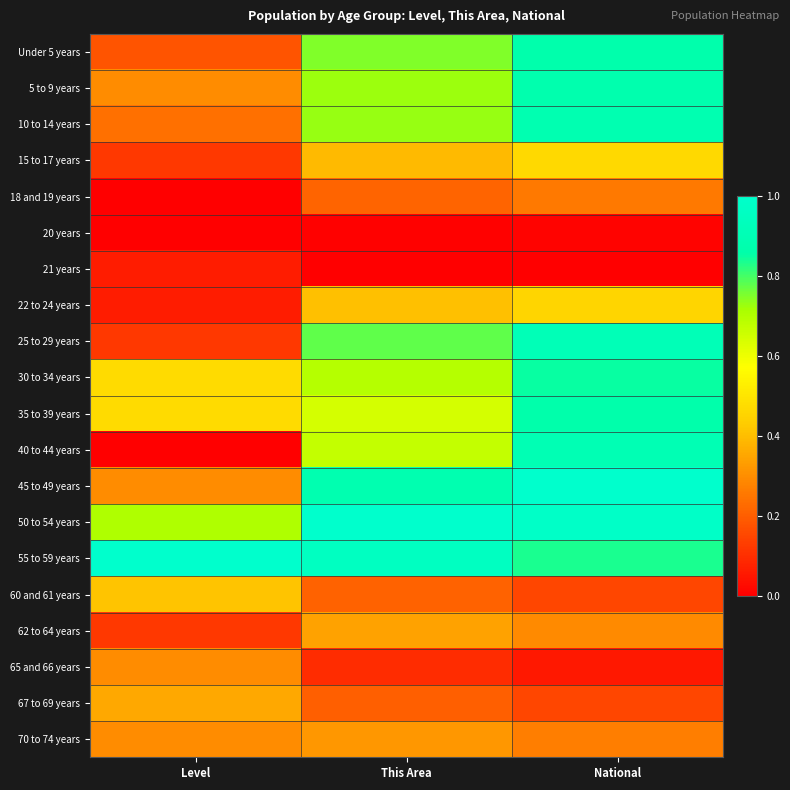

At which category does the chart reach its minimum across all series?

Level